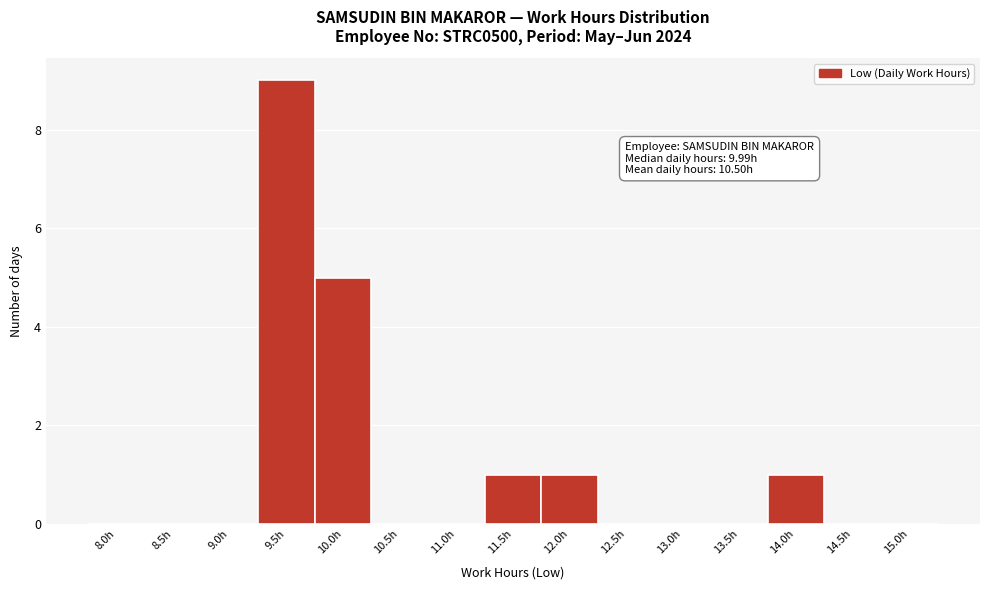

Reading right to left, extract all data points from this chart.

15.0h=0	14.5h=0	14.0h=1	13.5h=0	13.0h=0	12.5h=0	12.0h=1	11.5h=1	11.0h=0	10.5h=0	10.0h=5	9.5h=9	9.0h=0	8.5h=0	8.0h=0